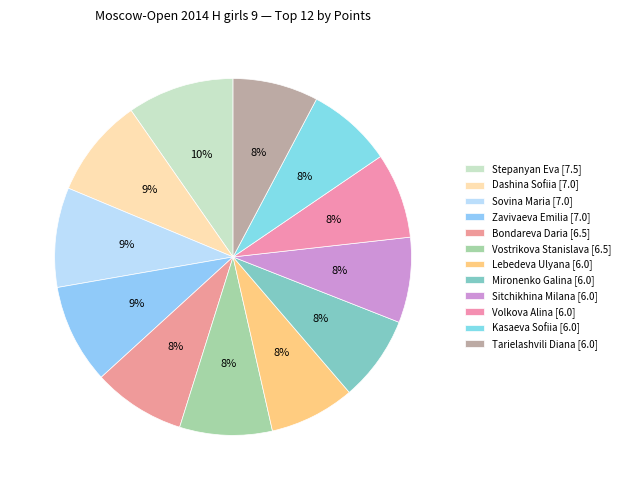

Which category has the biggest portion of the pie?

Stepanyan Eva [7.5]